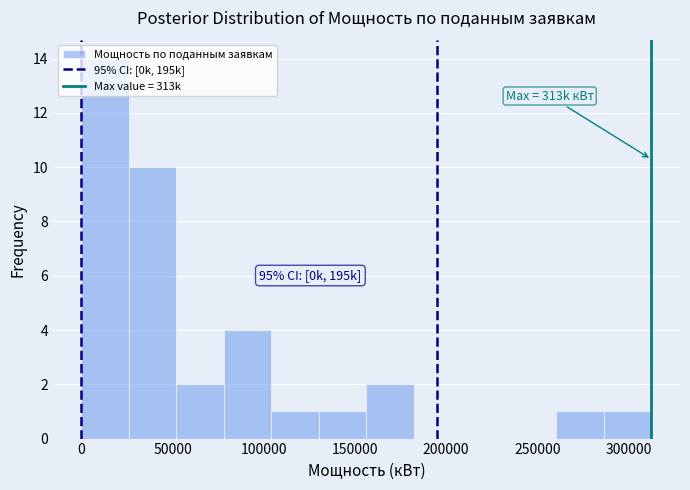

Which range on the x-axis has the tallest bar?

0 to 25000